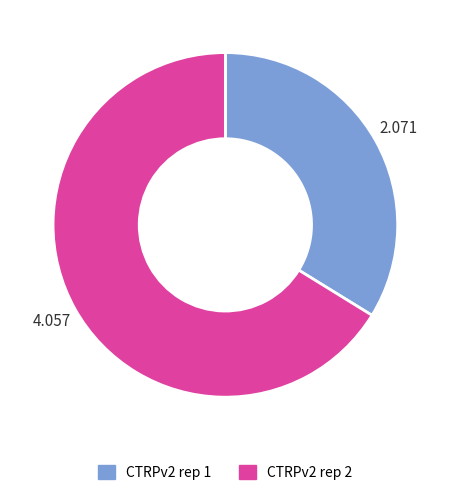

Is there any slice that represents more than half of the pie?

Yes